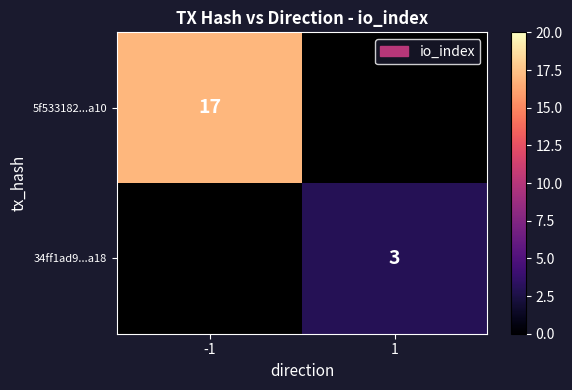

What is the smallest value displayed?

3.0